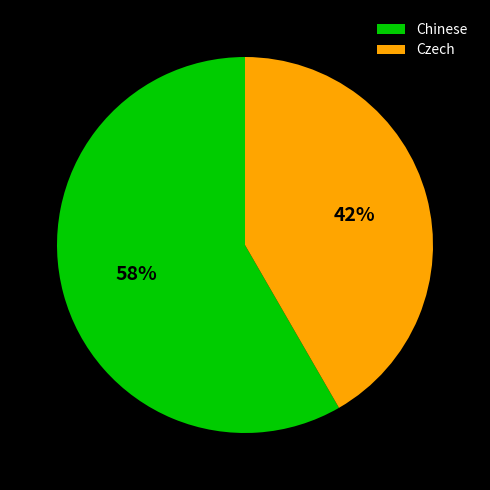

Does Chinese account for over 50% of the chart?

Yes